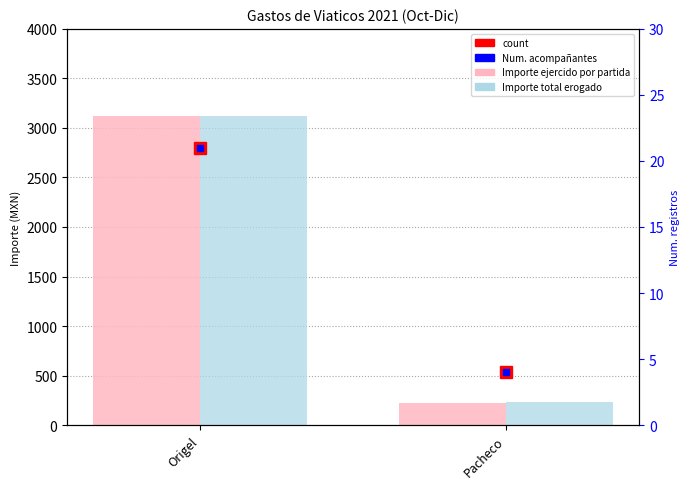

What is the smallest value displayed?

227